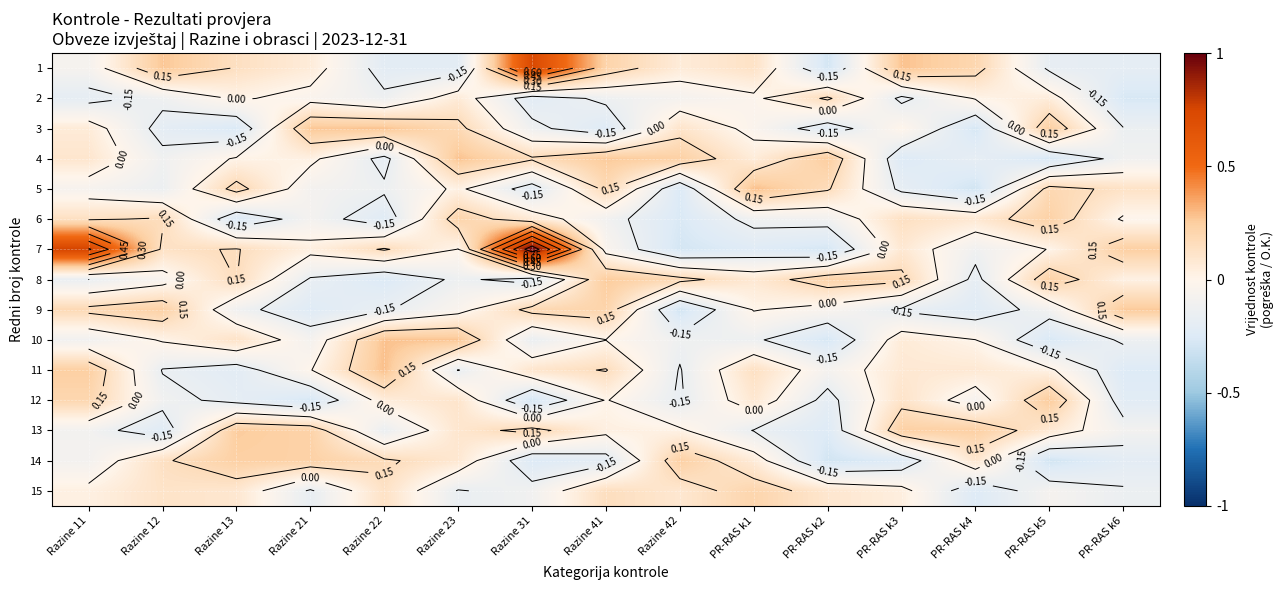

What is the greatest value displayed?

1.0